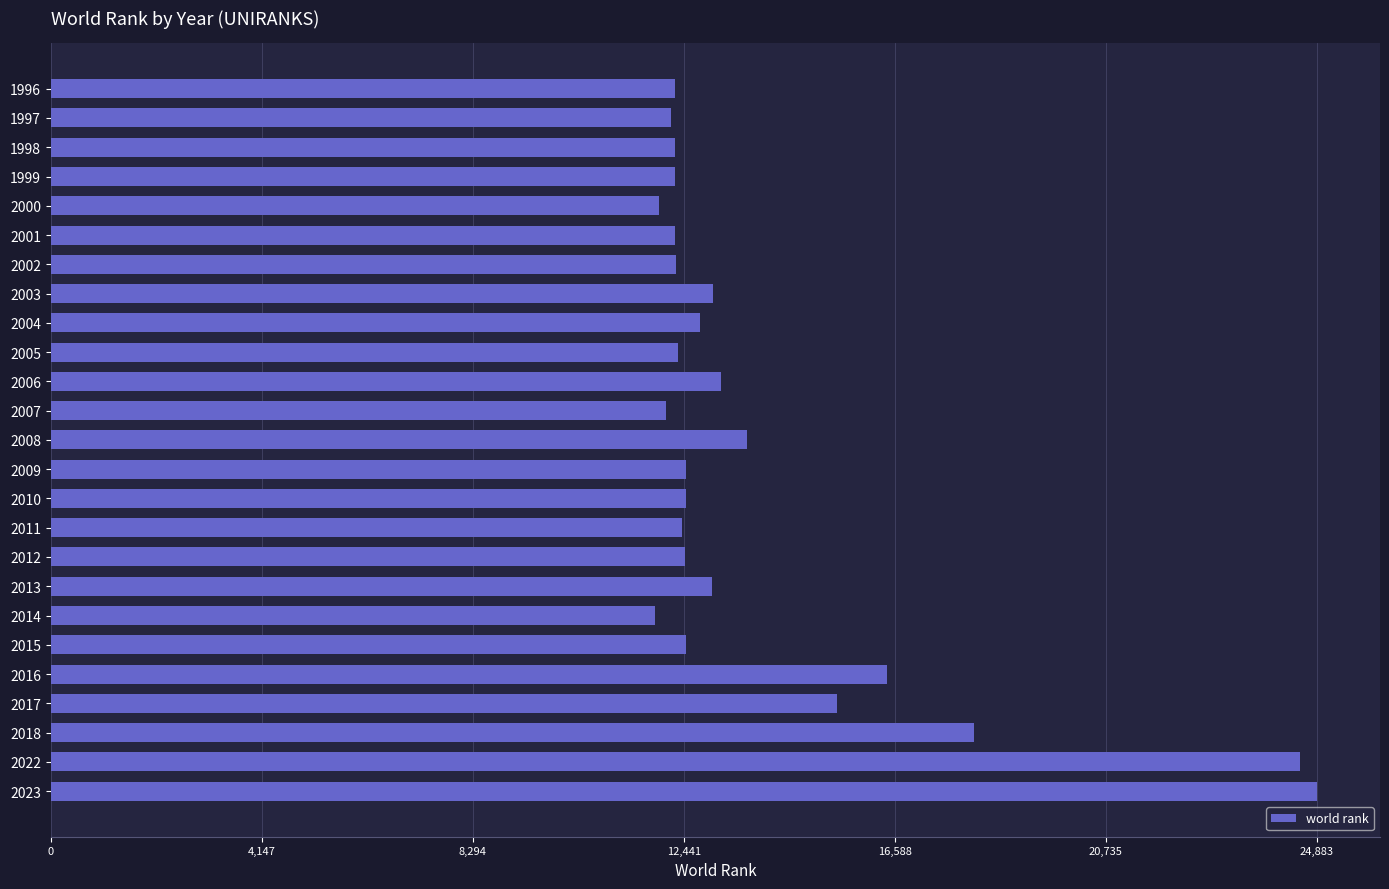

What is the sum of all values?

349210